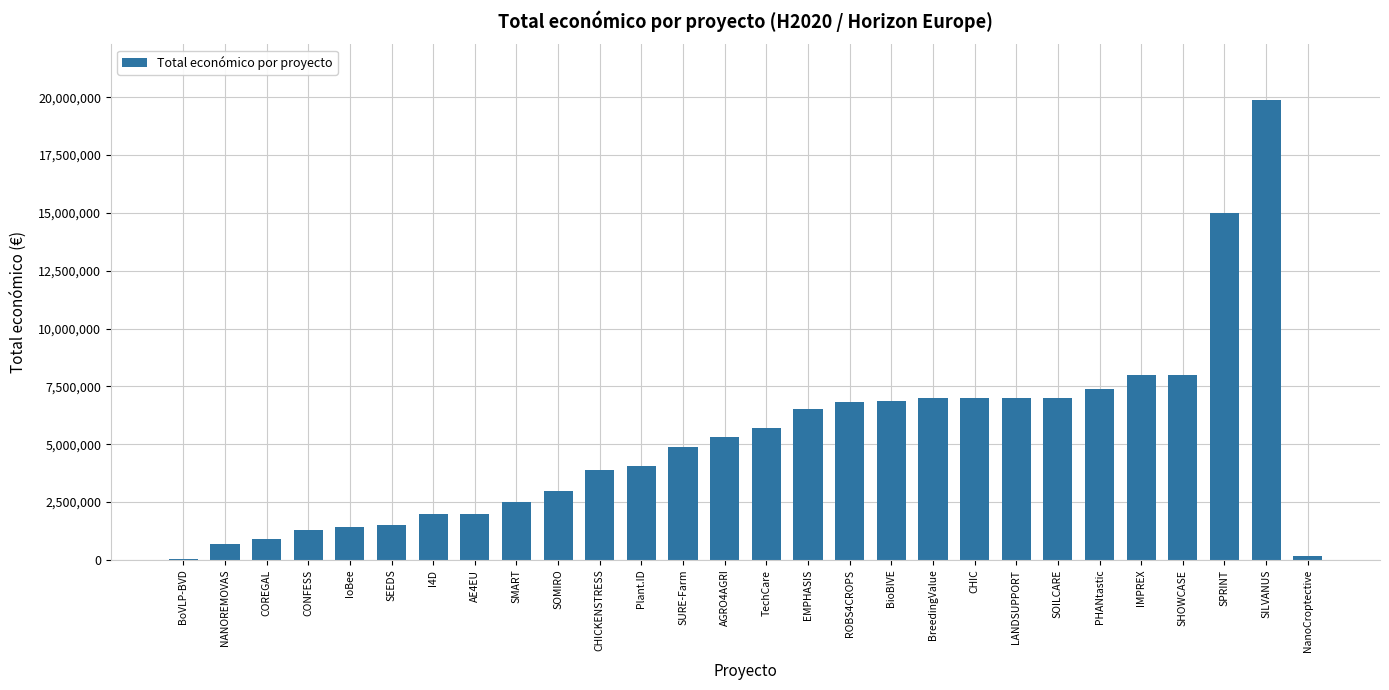

What is the greatest value displayed?

19902190